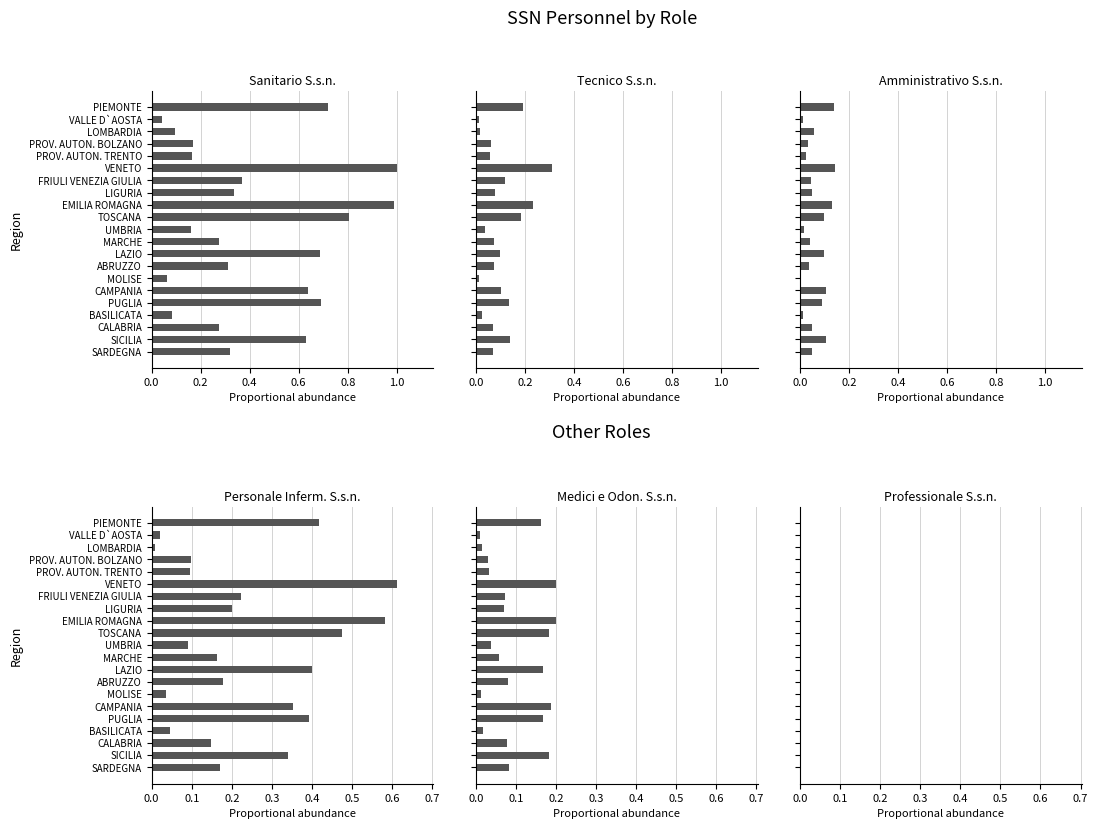

Is it true that Personale Inferm. S.s.n. equals 0.0 at BASILICATA?

False